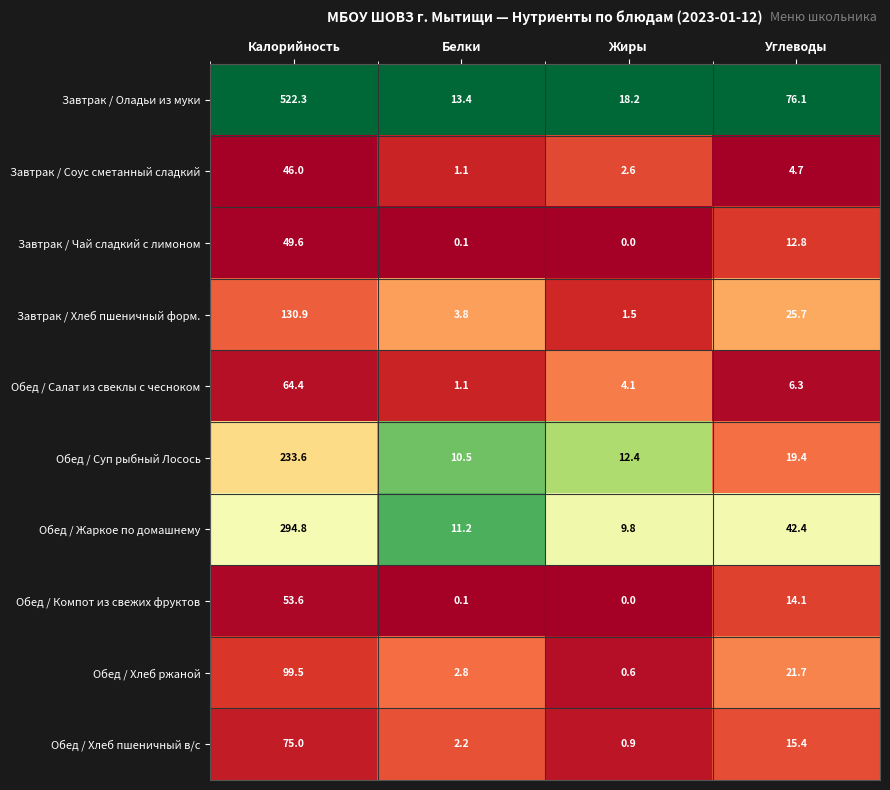

What is the sum of the Завтрак / Хлеб пшеничный форм. values at Белки and Углеводы?

29.5